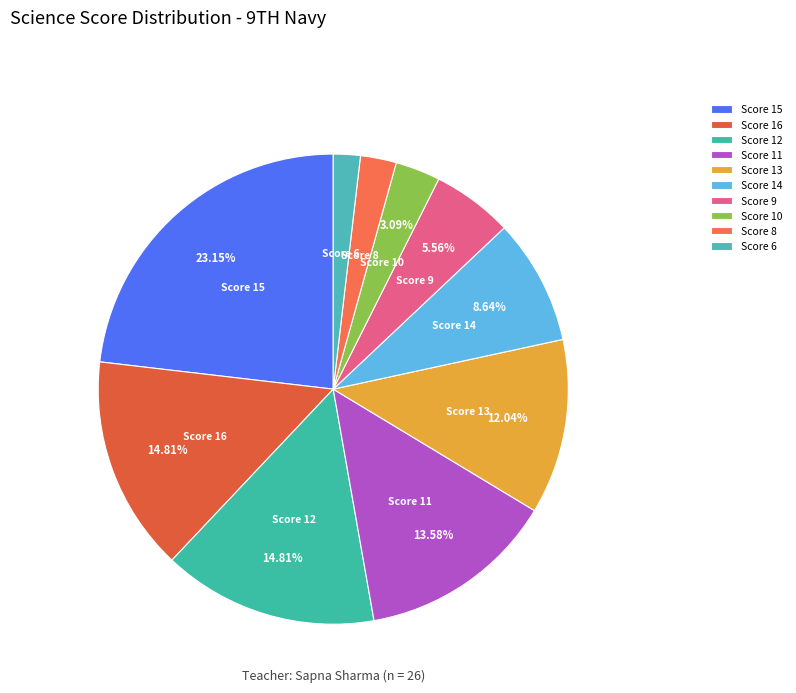

Between Score 14 and Score 9, which is larger?

Score 14